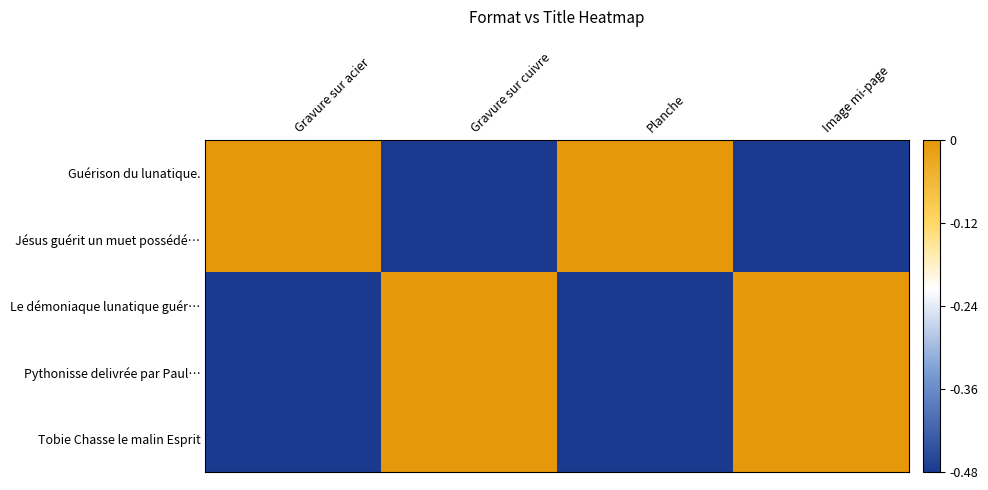

Reading left to right, transcribe all the data shown in this chart.

Guérison du lunatique.: Gravure sur acier=0.0	Gravure sur cuivre=-0.5	Planche=0.0	Image mi-page=-0.5
Jésus guérit un muet possédé…: Gravure sur acier=0.0	Gravure sur cuivre=-0.5	Planche=0.0	Image mi-page=-0.5
Le démoniaque lunatique guér…: Gravure sur acier=-0.5	Gravure sur cuivre=0.0	Planche=-0.5	Image mi-page=0.0
Pythonisse delivrée par Paul…: Gravure sur acier=-0.5	Gravure sur cuivre=0.0	Planche=-0.5	Image mi-page=0.0
Tobie Chasse le malin Esprit: Gravure sur acier=-0.5	Gravure sur cuivre=0.0	Planche=-0.5	Image mi-page=0.0